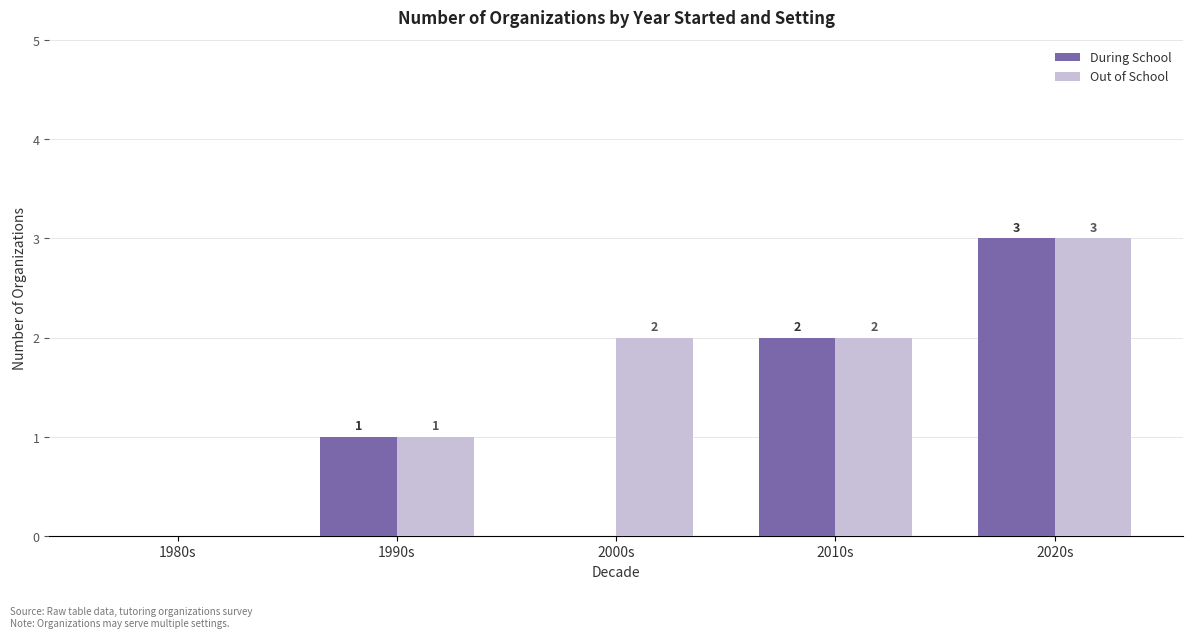

How many values in Out of School are above zero?

4